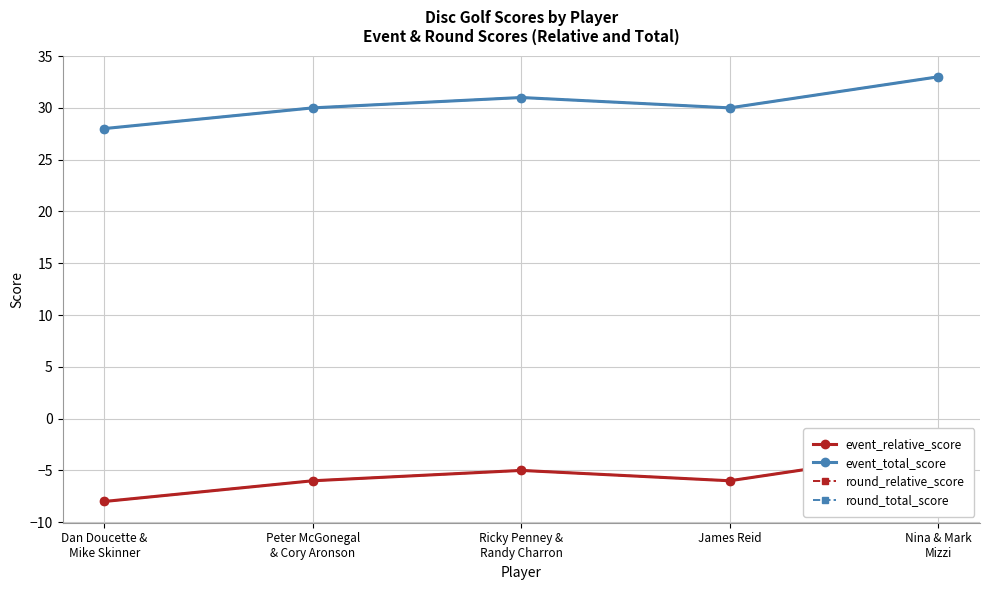

Is this an area chart (filled region under the line)?

No